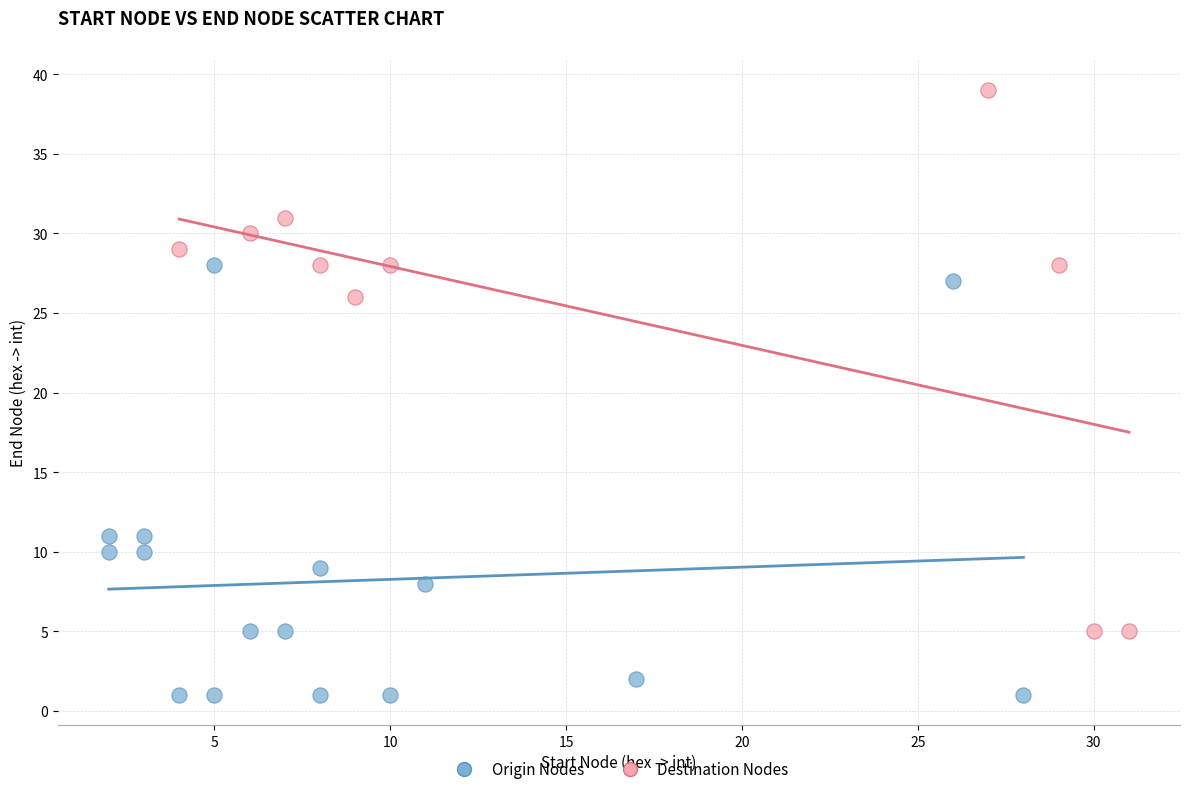

Which series has the largest Y range (max minus min)?

Destination Nodes